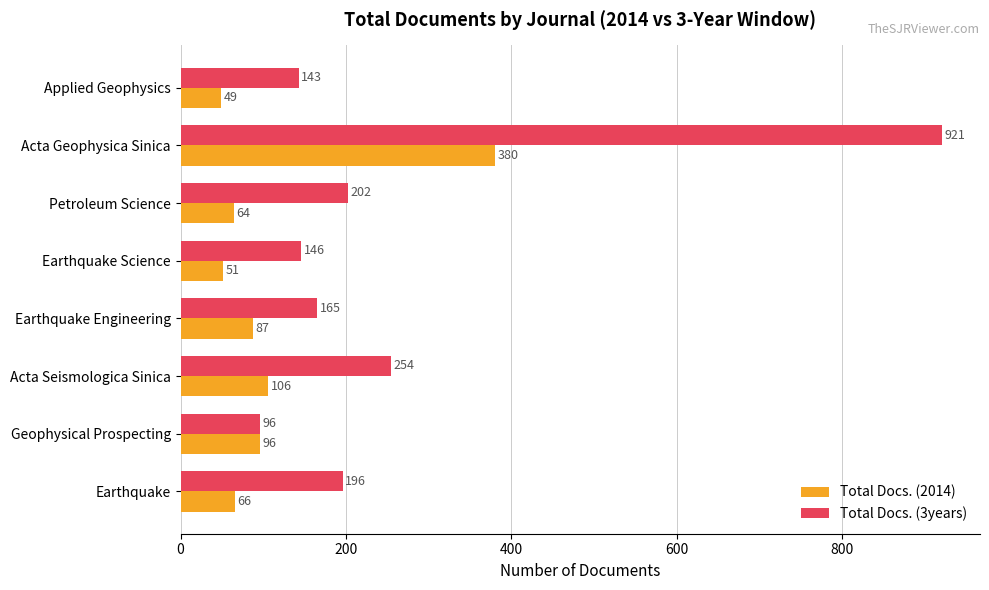

Between Acta Geophysica Sinica and Earthquake Science, which series saw the biggest shift?

Total Docs. (3years)